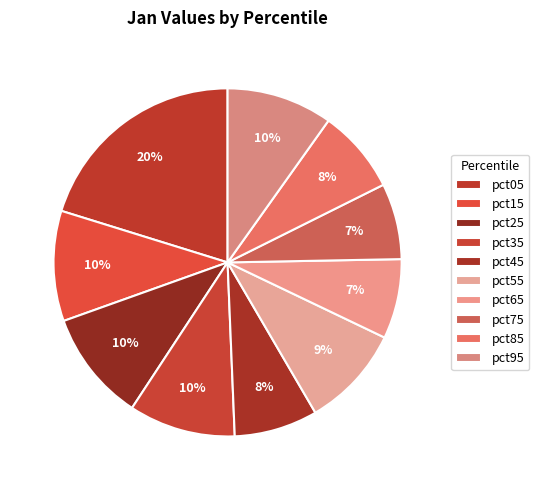

How many slices are in this pie chart?

10